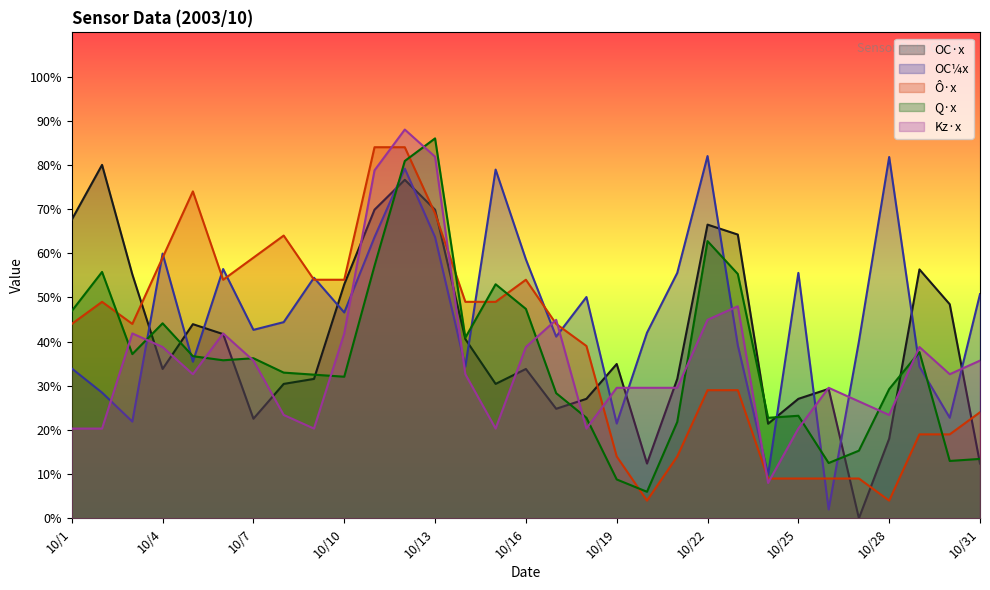

Where is the first local maximum for Q_x?

10/2